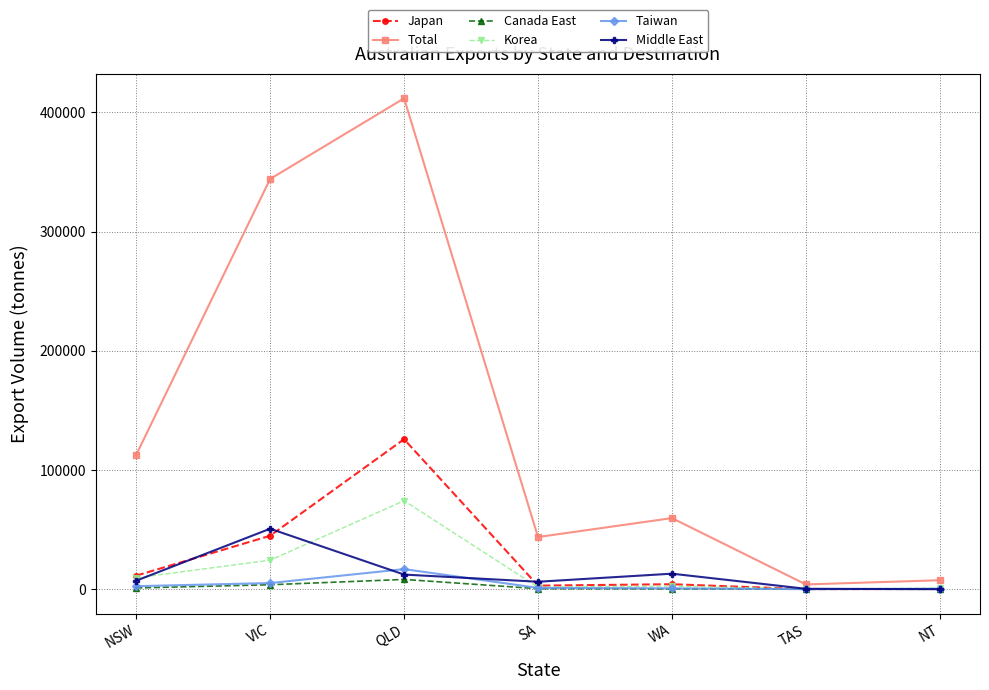

Which series has the widest spread of values?

Total